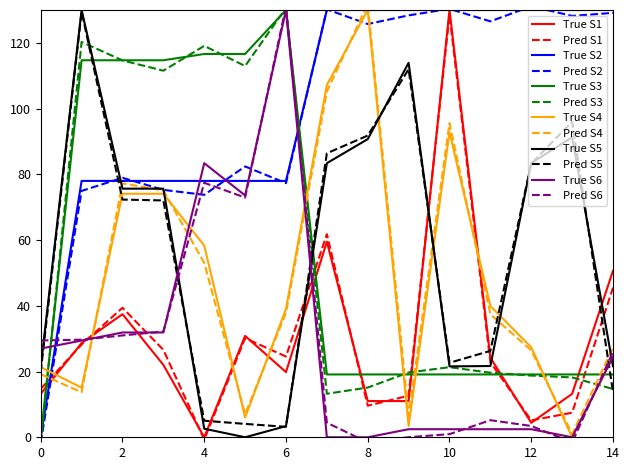

True or false: True S5 and True S2 cross at least once.

True